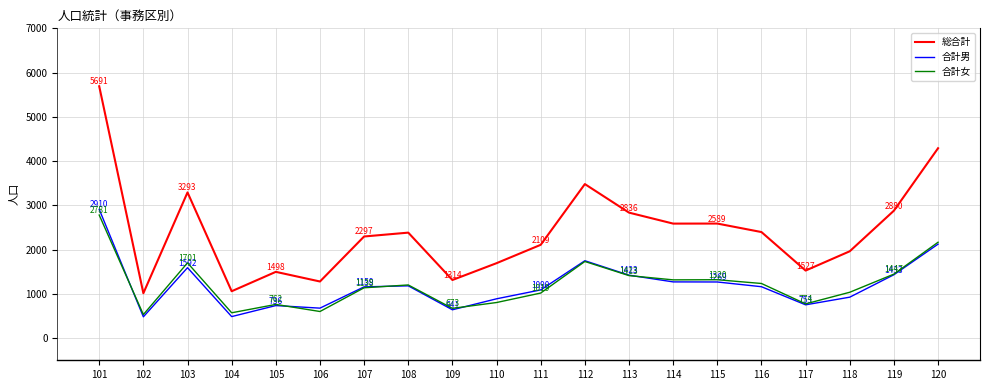

Which series has the largest total across all categories?

総合計